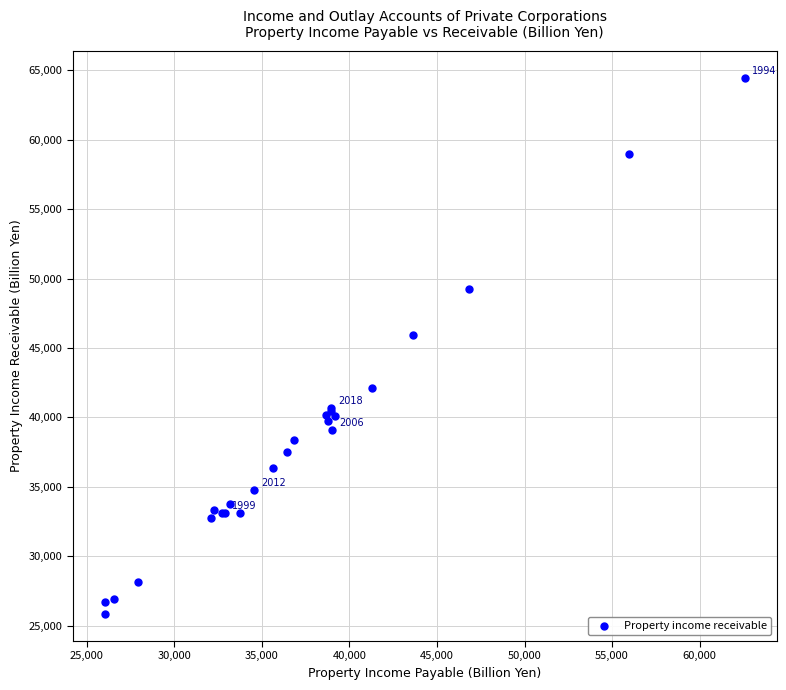

What Y value in the scatter plot is closest to 45141?

45913.2